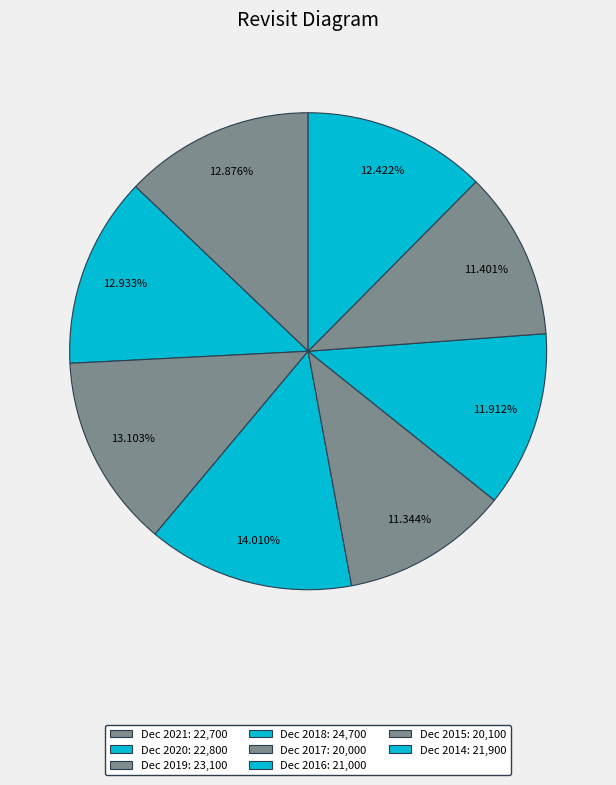

To the nearest percent, what is the average slice percentage?

12%